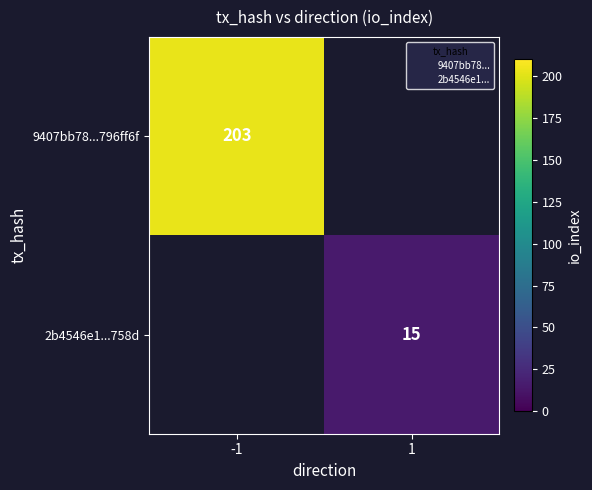

List the labels in order of 2b4546e1...758d value, largest first.

-1, 1